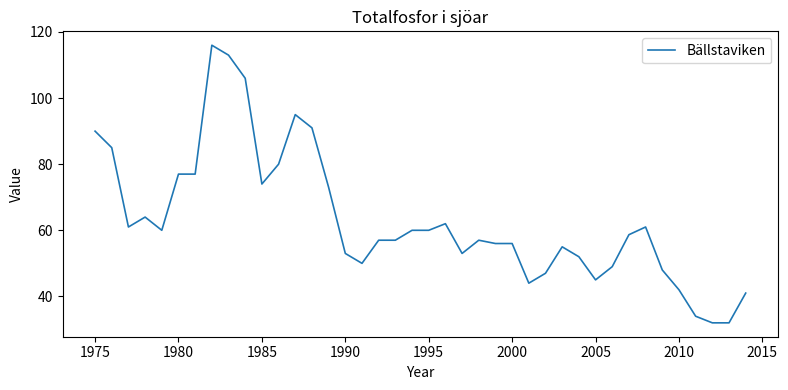

What is the smallest value displayed?

32.0